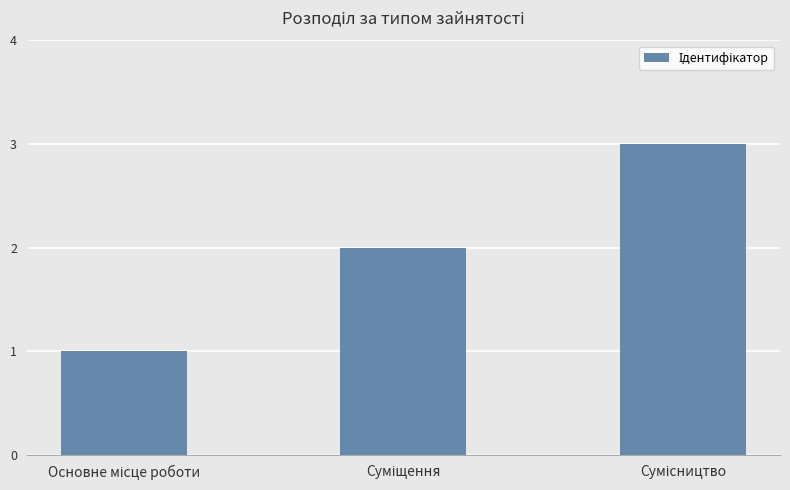

What is the greatest value displayed?

3